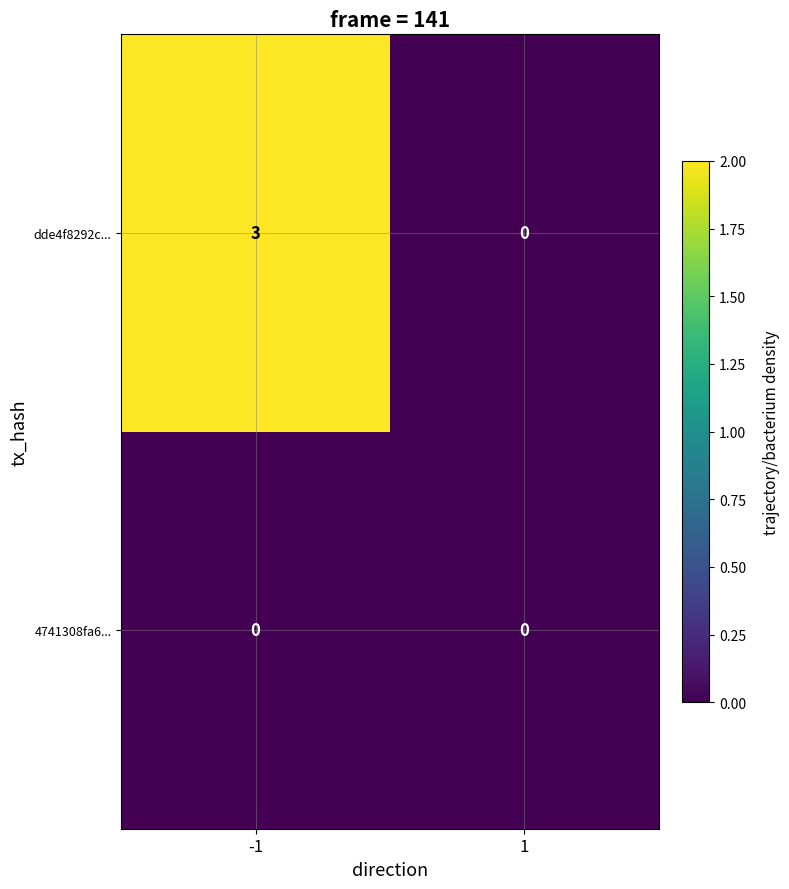

What is the maximum value for dde4f8292c...?

3